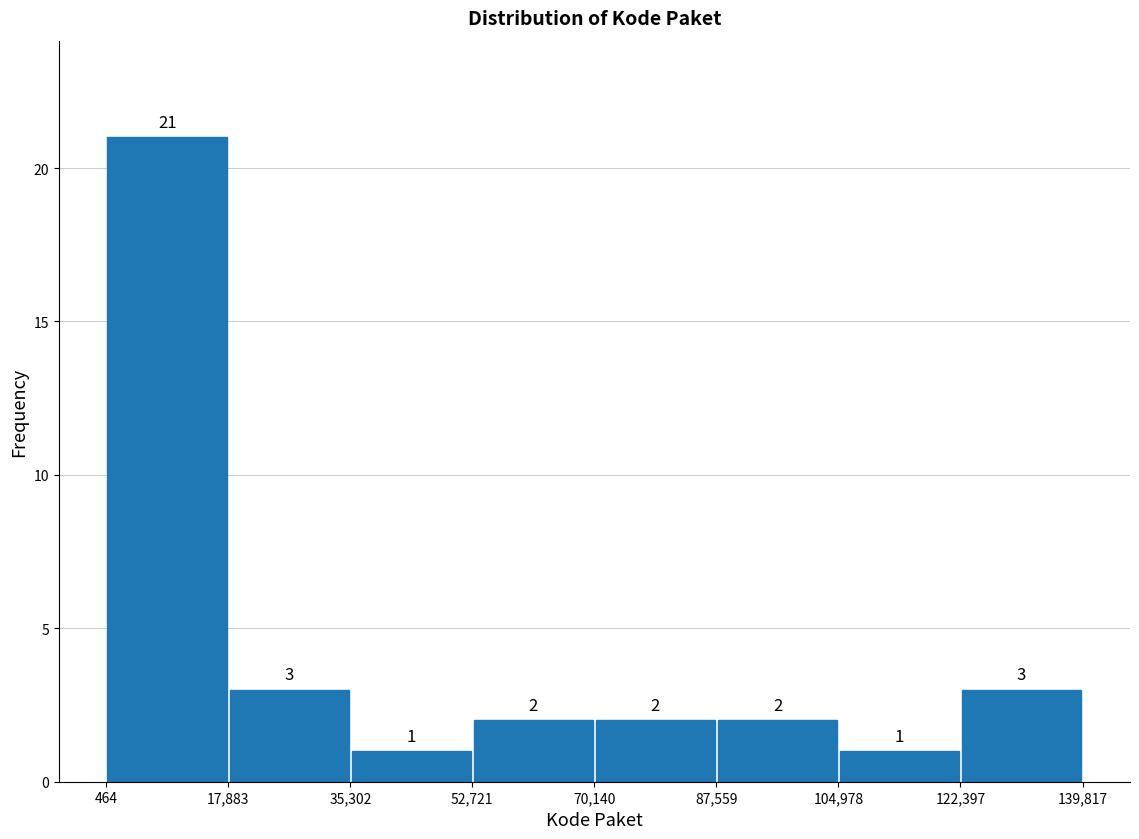

Over which range of the x-axis is the bar tallest?

464 to 17,883